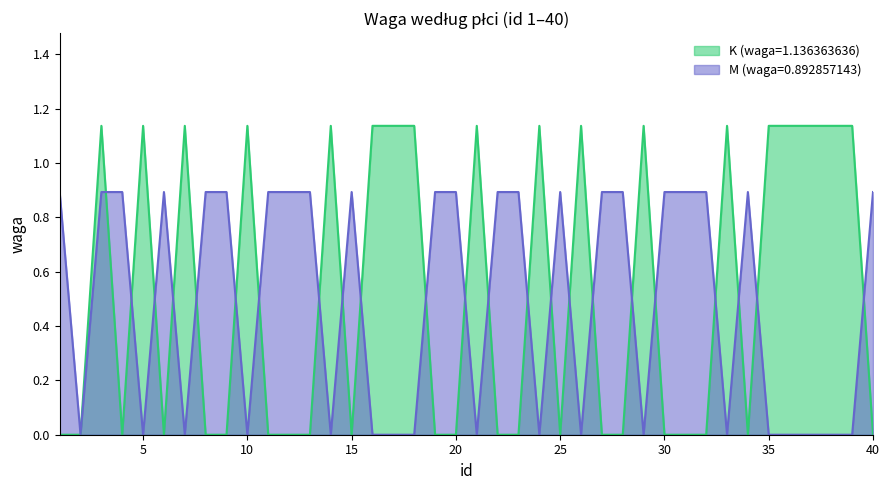

Reading left to right, extract all data points from this chart.

K (waga=1.136363636): 1=0.0	2=0.0	3=1.1	4=0.0	5=1.1	6=0.0	7=1.1	8=0.0	9=0.0	10=1.1	11=0.0	12=0.0	13=0.0	14=1.1	15=0.0	16=1.1	17=1.1	18=1.1	19=0.0	20=0.0	21=1.1	22=0.0	23=0.0	24=1.1	25=0.0	26=1.1	27=0.0	28=0.0	29=1.1	30=0.0	31=0.0	32=0.0	33=1.1	34=0.0	35=1.1	36=1.1	37=1.1	38=1.1	39=1.1	40=0.0
M (waga=0.892857143): 1=0.9	2=0.0	3=0.9	4=0.9	5=0.0	6=0.9	7=0.0	8=0.9	9=0.9	10=0.0	11=0.9	12=0.9	13=0.9	14=0.0	15=0.9	16=0.0	17=0.0	18=0.0	19=0.9	20=0.9	21=0.0	22=0.9	23=0.9	24=0.0	25=0.9	26=0.0	27=0.9	28=0.9	29=0.0	30=0.9	31=0.9	32=0.9	33=0.0	34=0.9	35=0.0	36=0.0	37=0.0	38=0.0	39=0.0	40=0.9